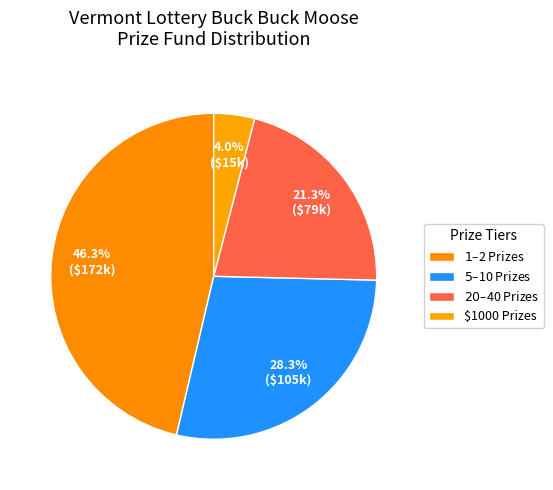

How many slices are in this pie chart?

4